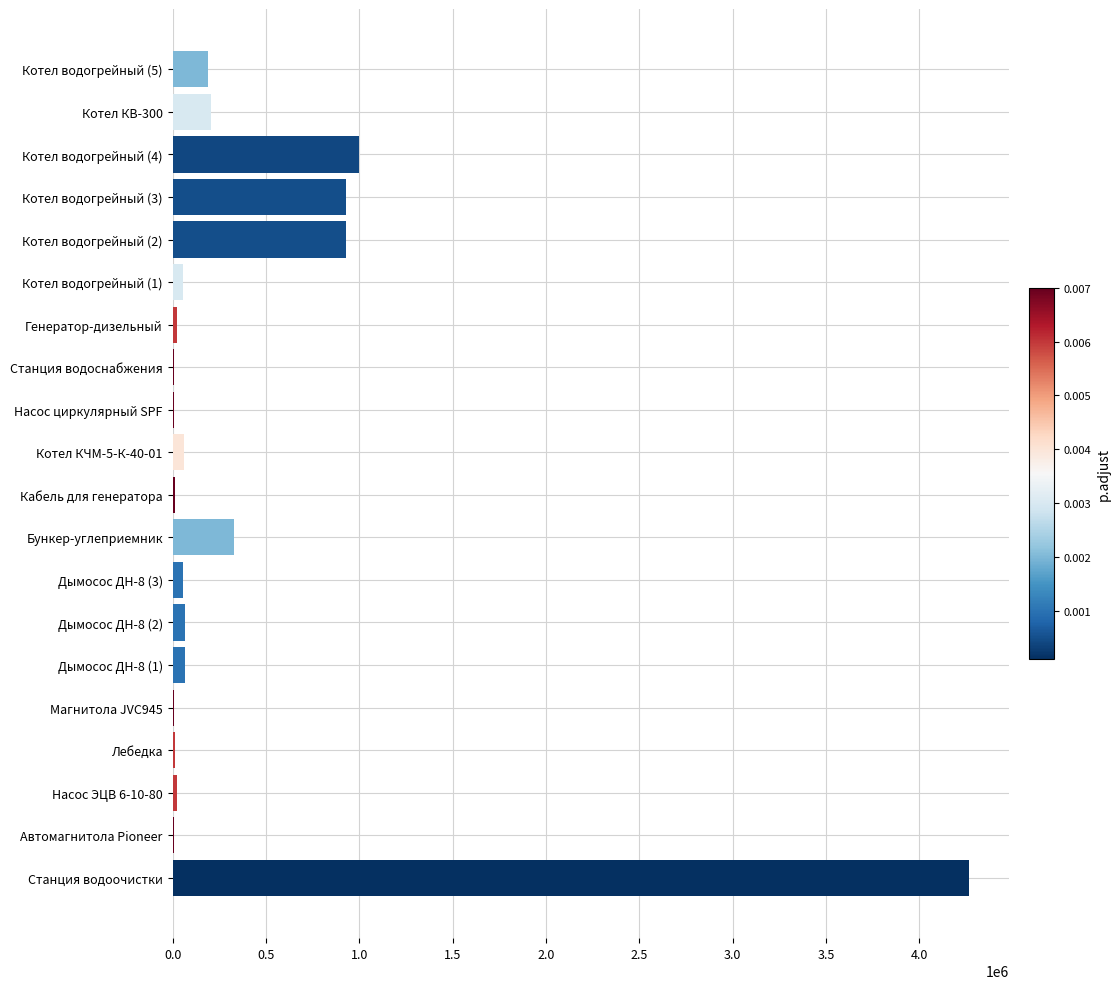

What is the sum of all values?

8231802.8